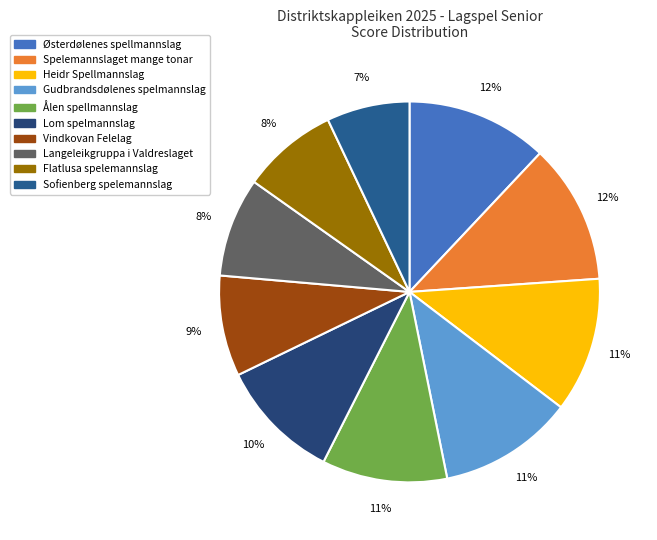

What is the smallest slice in the pie chart?

Sofienberg spelemannslag